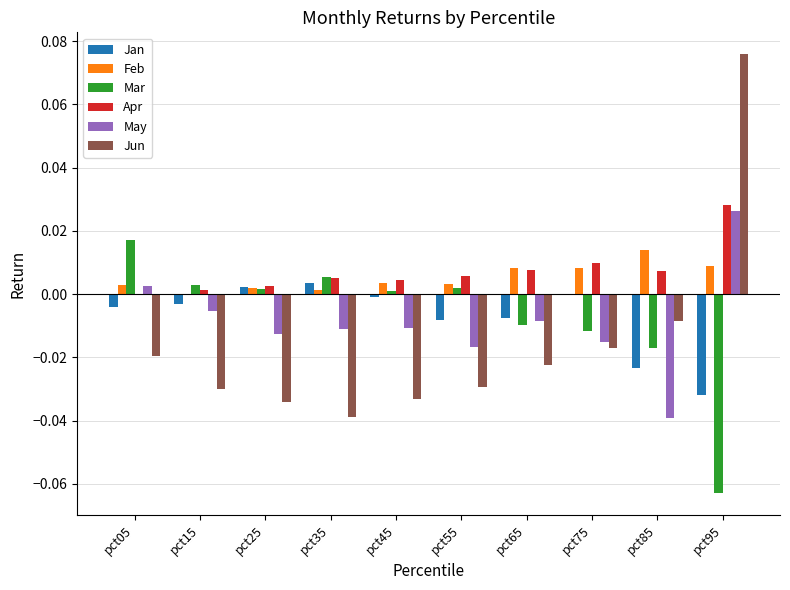

Is the value of Apr at pct35 greater than the value of May at pct85?

Yes